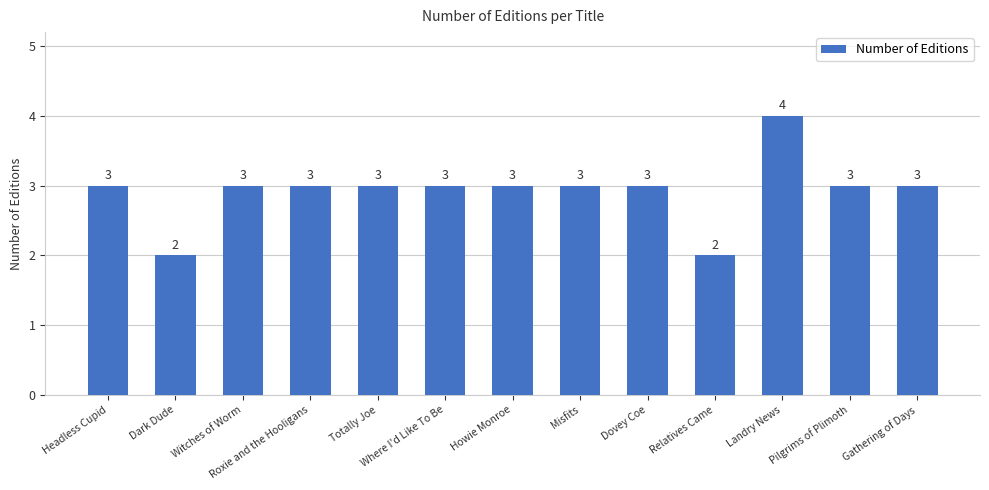

Which label corresponds to the largest value in the chart?

Landry News